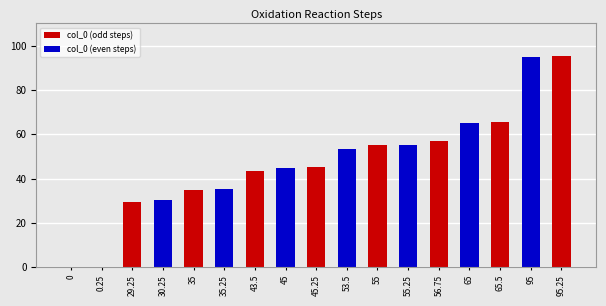

The chart shows a value of 45.0 at 45. True or false?

True